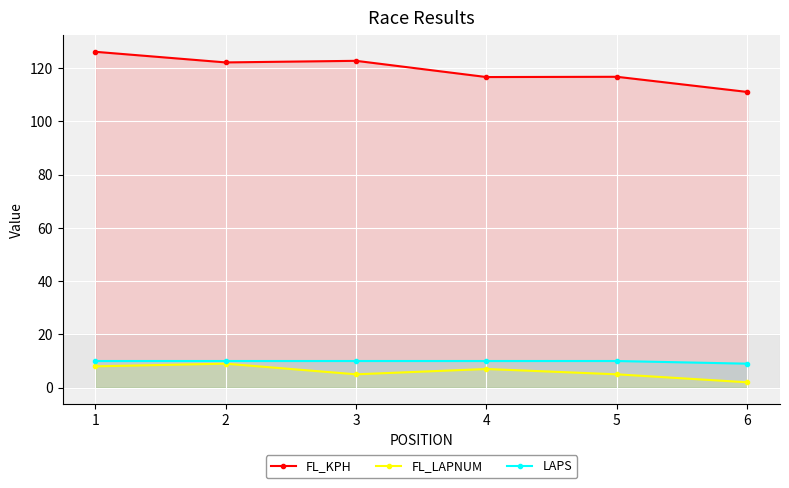

True or false: FL_LAPNUM and FL_KPH intersect in this chart.

False